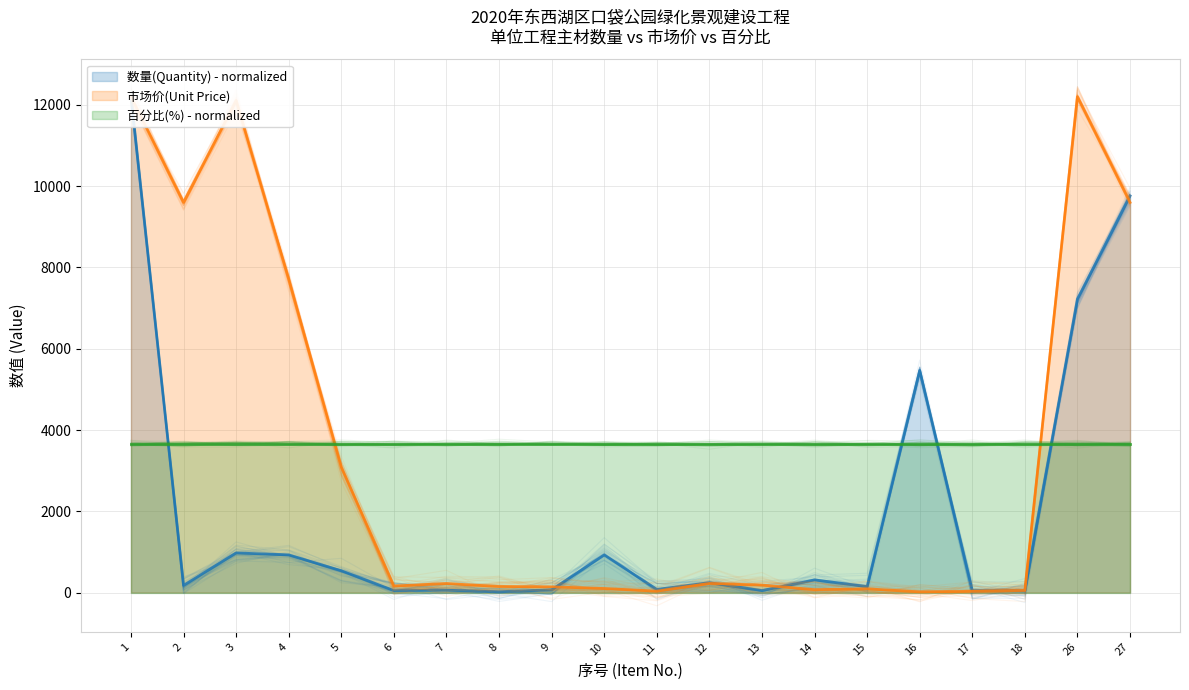

What is the average value of the 市场价(Unit Price) series?

3399.5